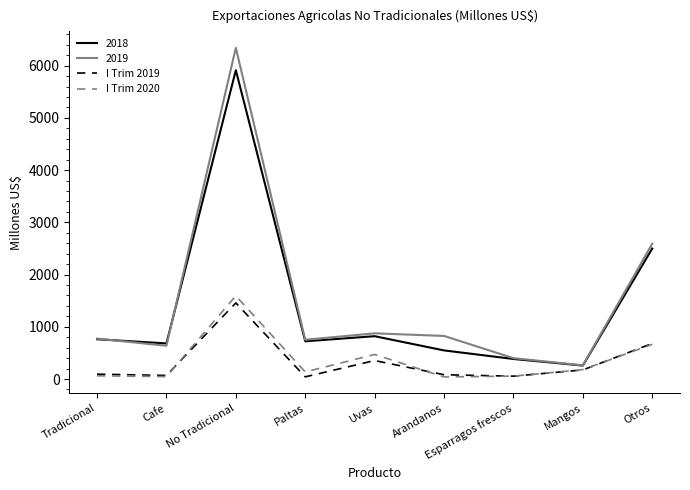

Which series has the widest spread of values?

2019